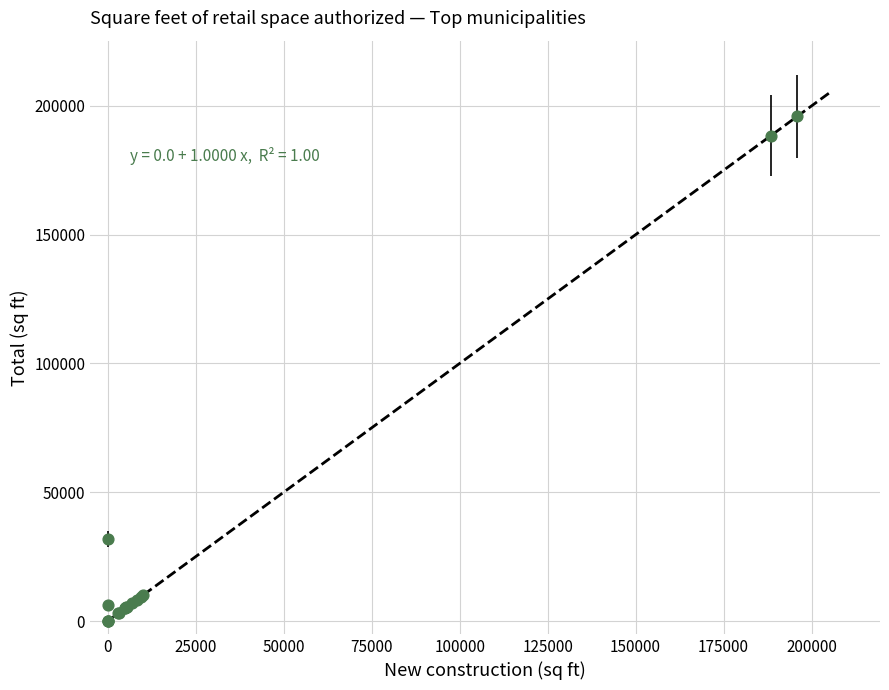

What Y value in the scatter plot is closest to 97967?

31971